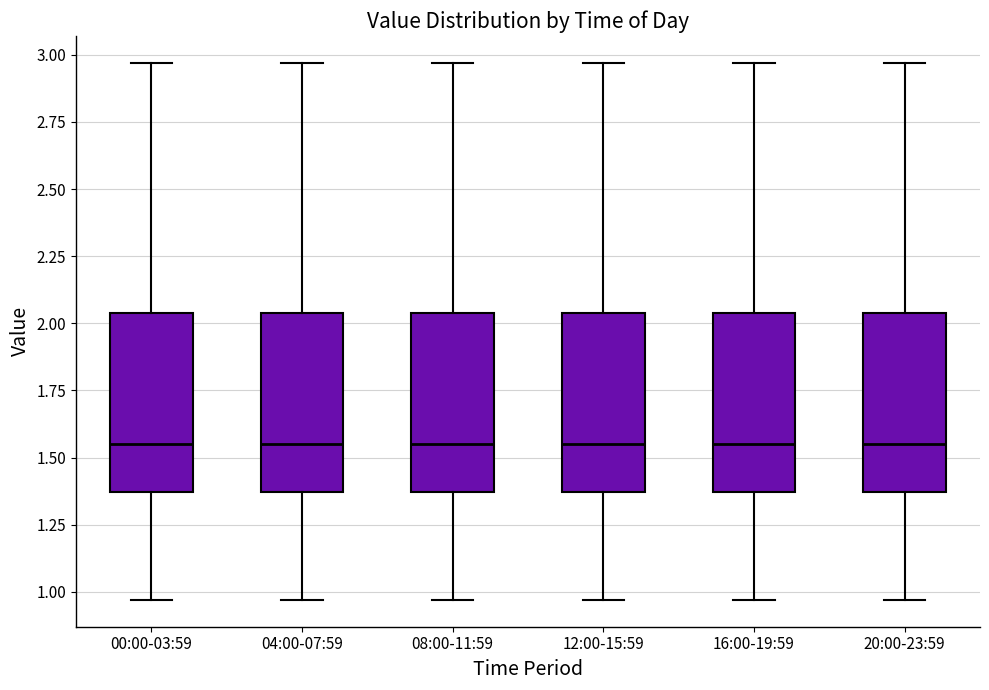

Where does the median line of the box for 20:00-23:59 sit on the y-axis? The values are not printed on the chart, so give them approximately, as read against the axis.

1.55